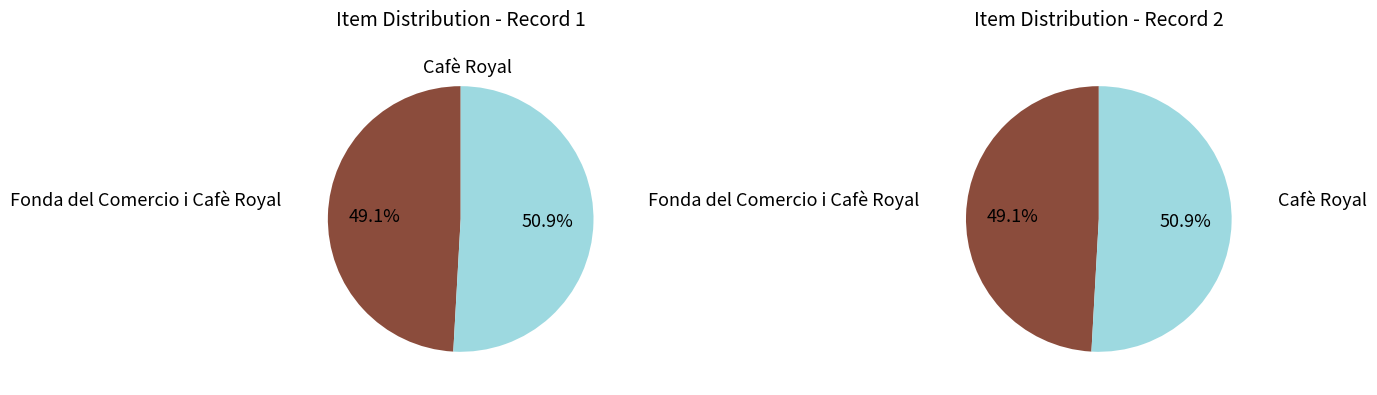

How many slices are in this pie chart?

2